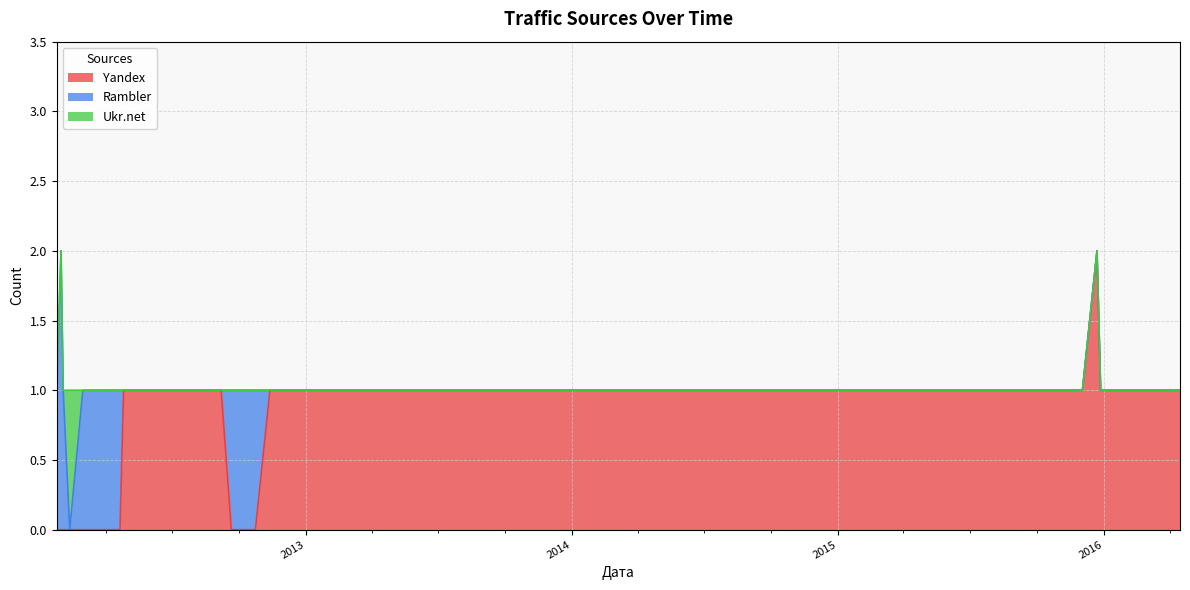

What is the difference between the maximum and minimum values in the Yandex series?

2